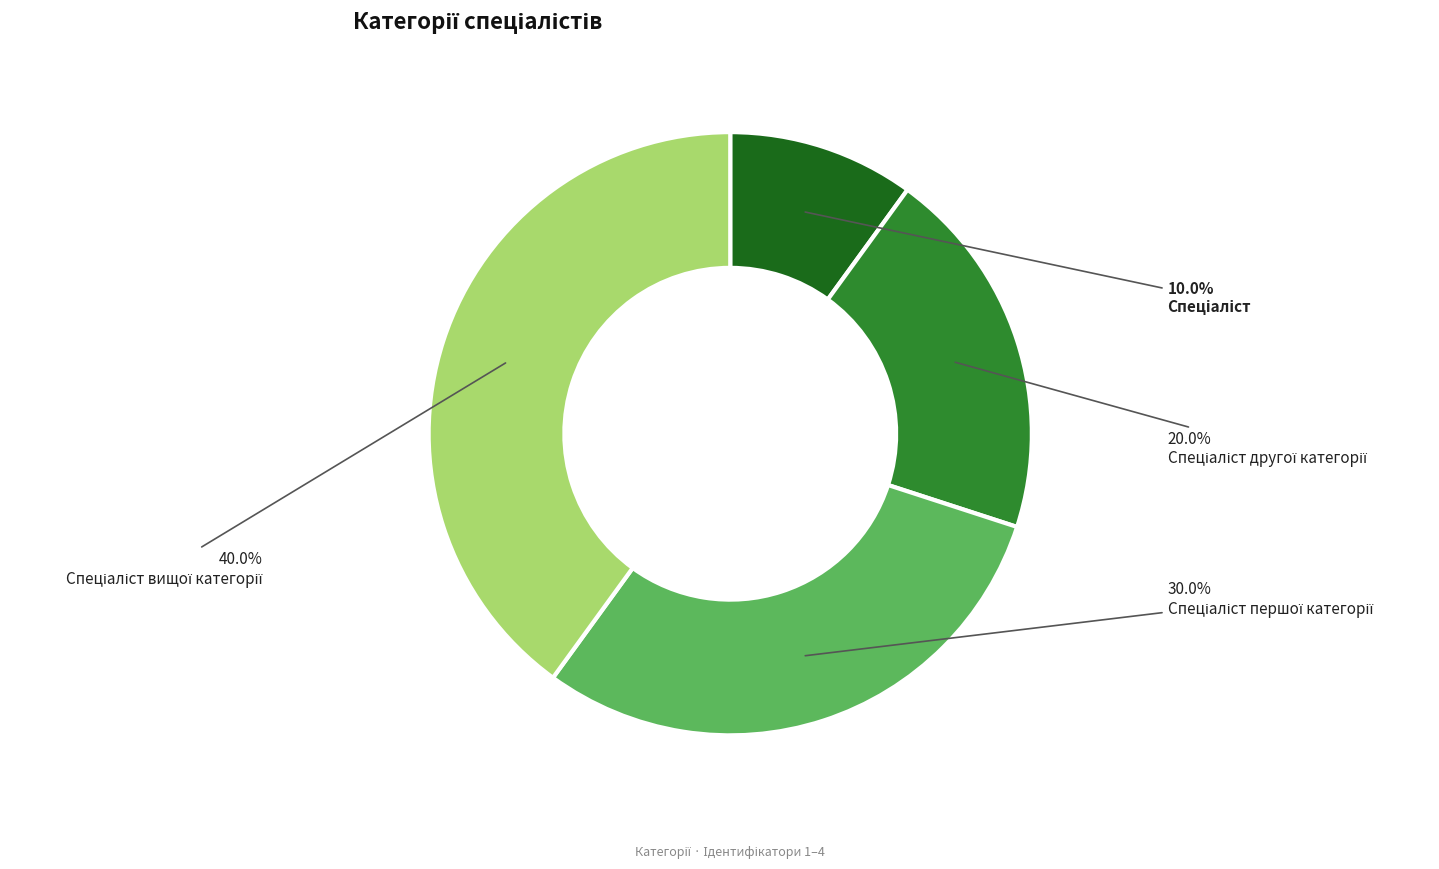

Is there any slice that represents more than half of the pie?

No